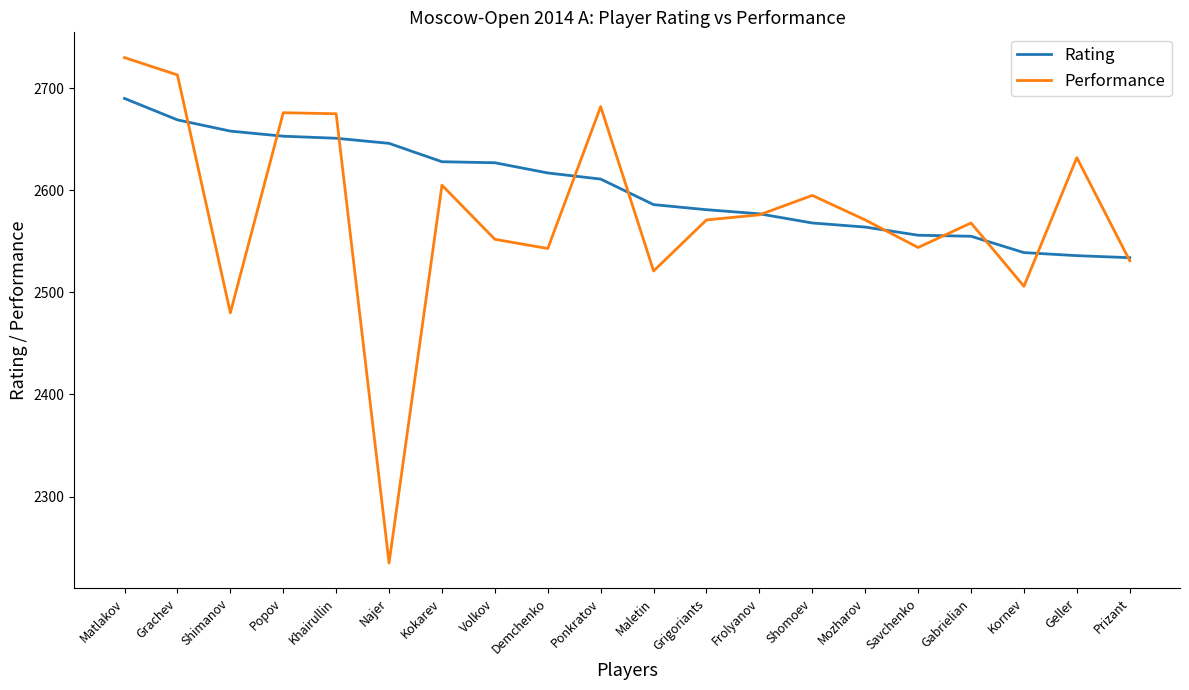

Is it true that Rating equals 2581 at Grigoriants?

True